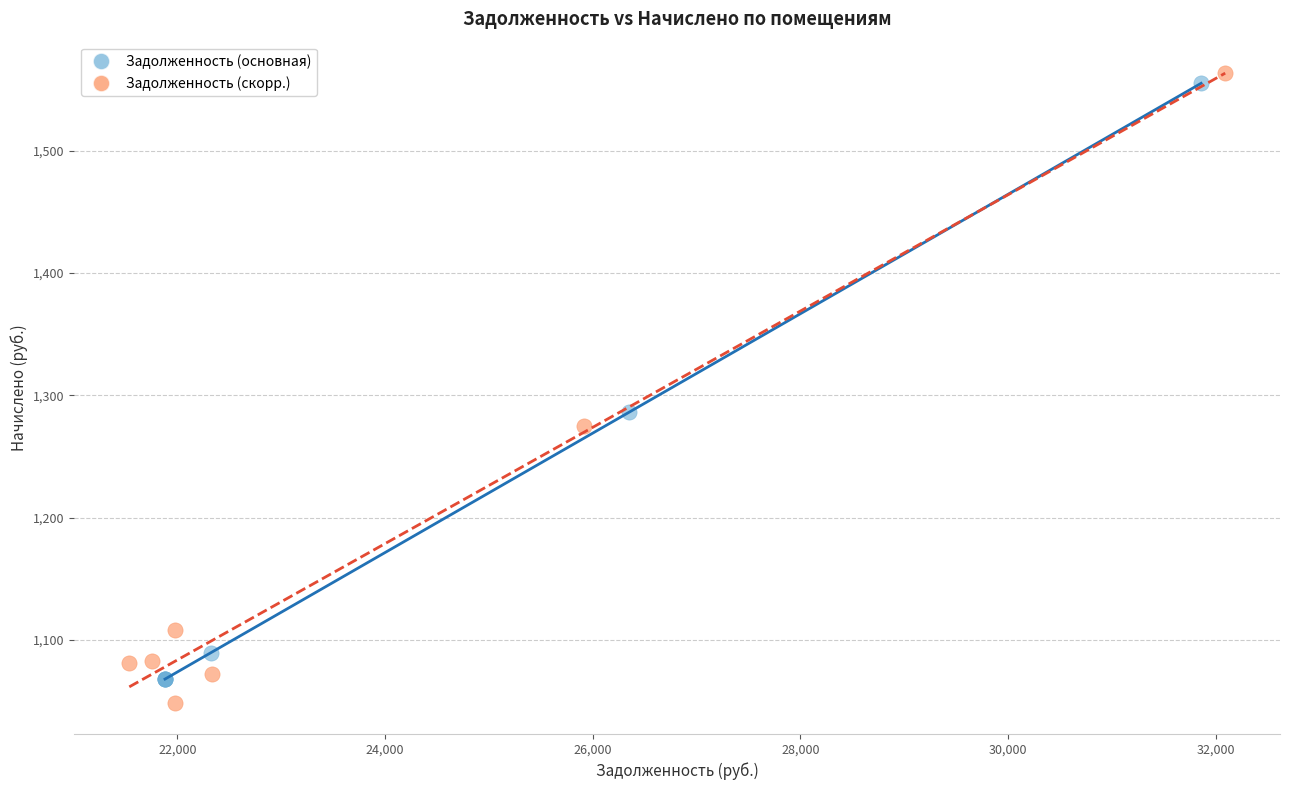

Which series reaches the minimum Y coordinate?

Задолженность (скорр.)